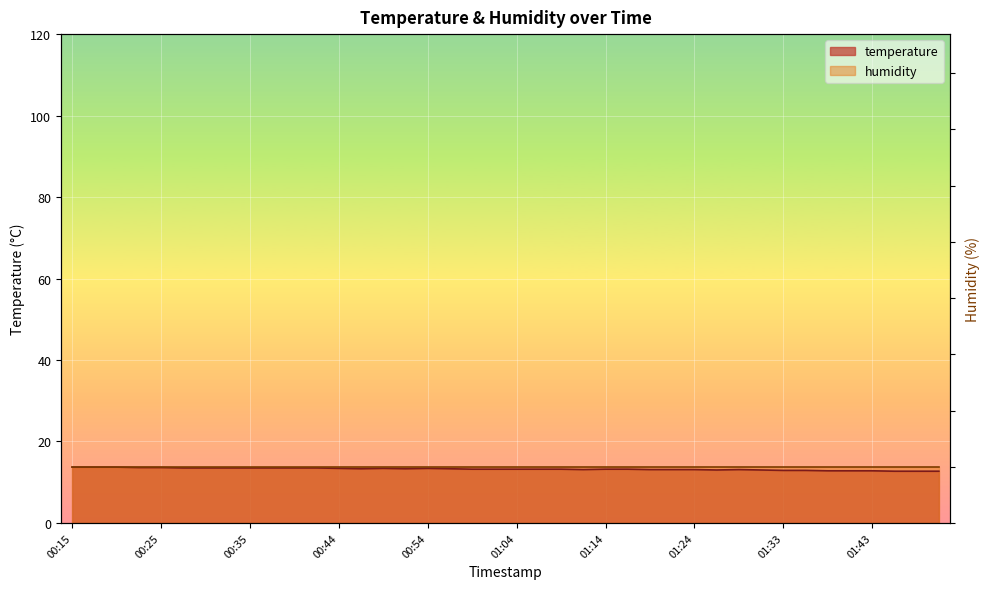

What is the label of the 15th point from the left?

00:49